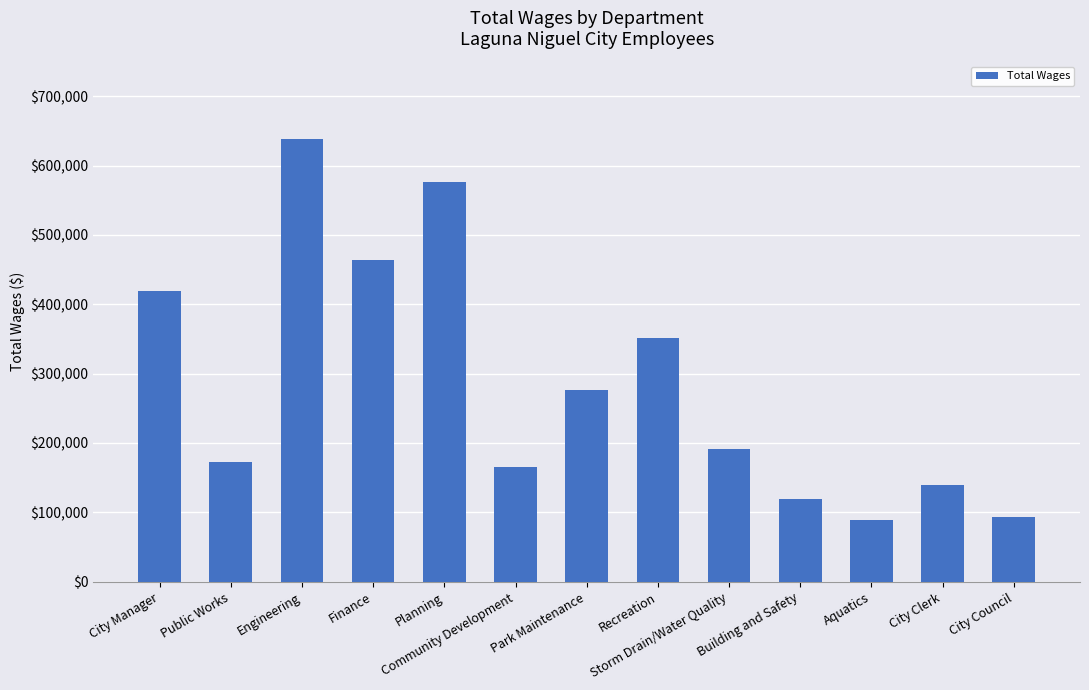

What is the value of the 11th bar from the left?

88710